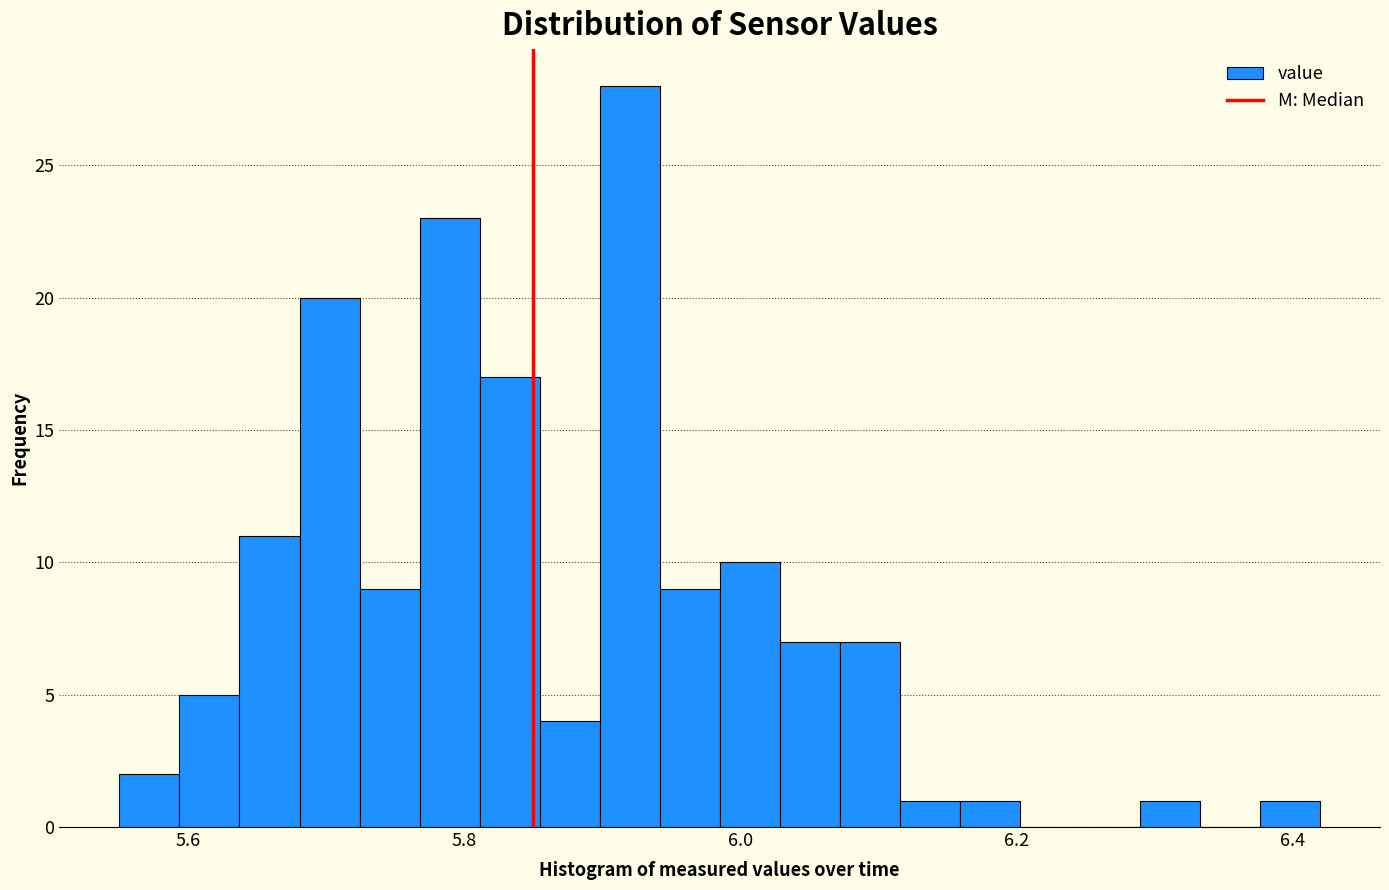

Around what value on the x-axis is the tallest bar? Give the approximate position of its centre, as read against the axis.

5.92